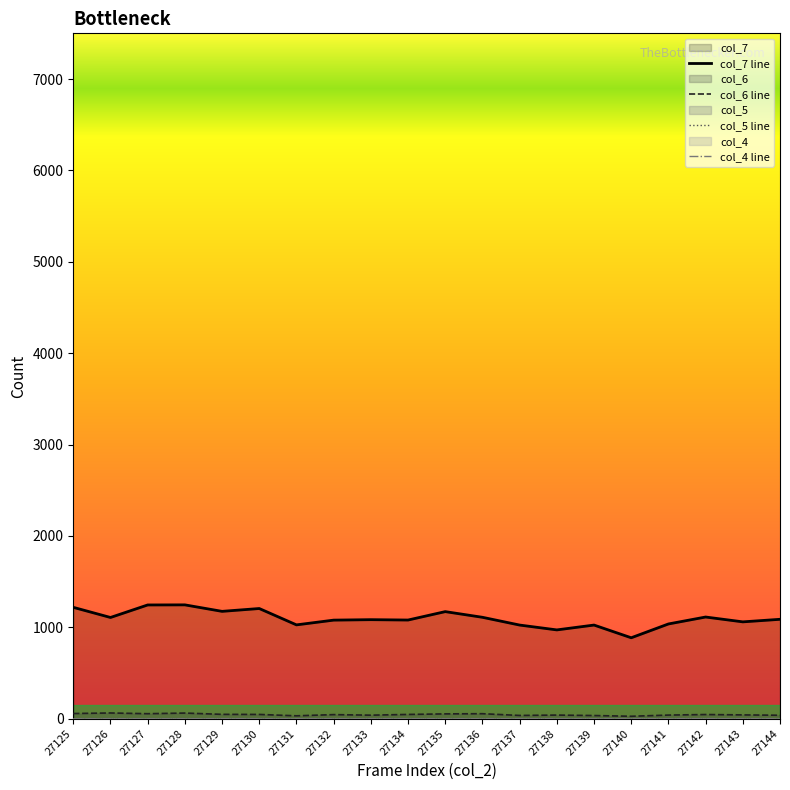

Between 27127 and 27137, which is larger?

27137